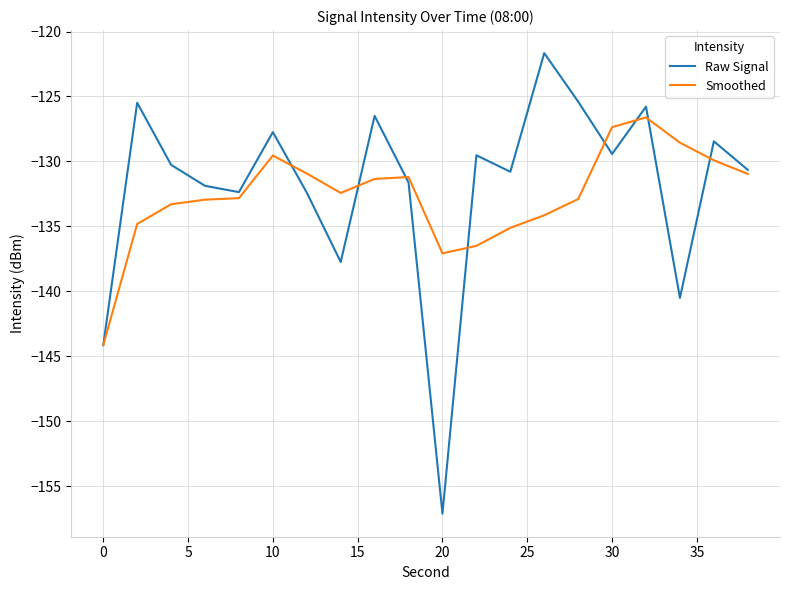

What is the minimum value for Raw Signal?

-157.1